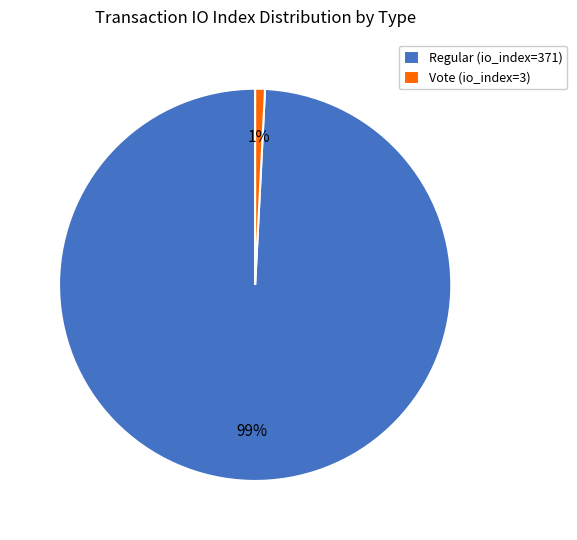

Do Regular (io_index=371) and Vote (io_index=3) together represent more than half of the pie?

Yes